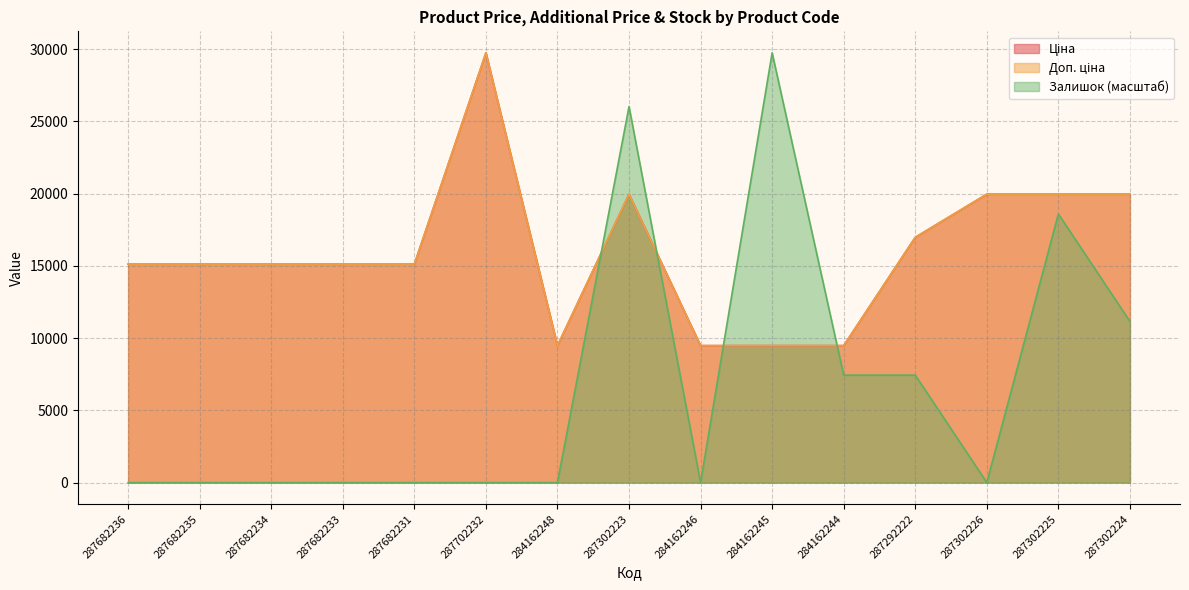

Reading right to left, transcribe all the data shown in this chart.

Ціна: 287302224=19964.2	287302225=19964.2	287302226=19964.2	287292222=16976.3	284162244=9480.1	284162245=9480.1	284162246=9480.1	287302223=19964.2	284162248=9480.1	287702232=29747.2	287682231=15120.0	287682233=15120.0	287682234=15120.0	287682235=15120.0	287682236=15120.0
Доп. ціна: 287302224=19964.2	287302225=19964.2	287302226=19964.2	287292222=16976.3	284162244=9480.1	284162245=9480.1	284162246=9480.1	287302223=19964.2	284162248=9480.1	287702232=29747.2	287682231=15120.0	287682233=15120.0	287682234=15120.0	287682235=15120.0	287682236=15120.0
Залишок: 287302224=11155.2	287302225=18592.0	287302226=0.0	287292222=7436.8	284162244=7436.8	284162245=29747.2	284162246=0.0	287302223=26028.8	284162248=0.0	287702232=0.0	287682231=0.0	287682233=0.0	287682234=0.0	287682235=0.0	287682236=0.0